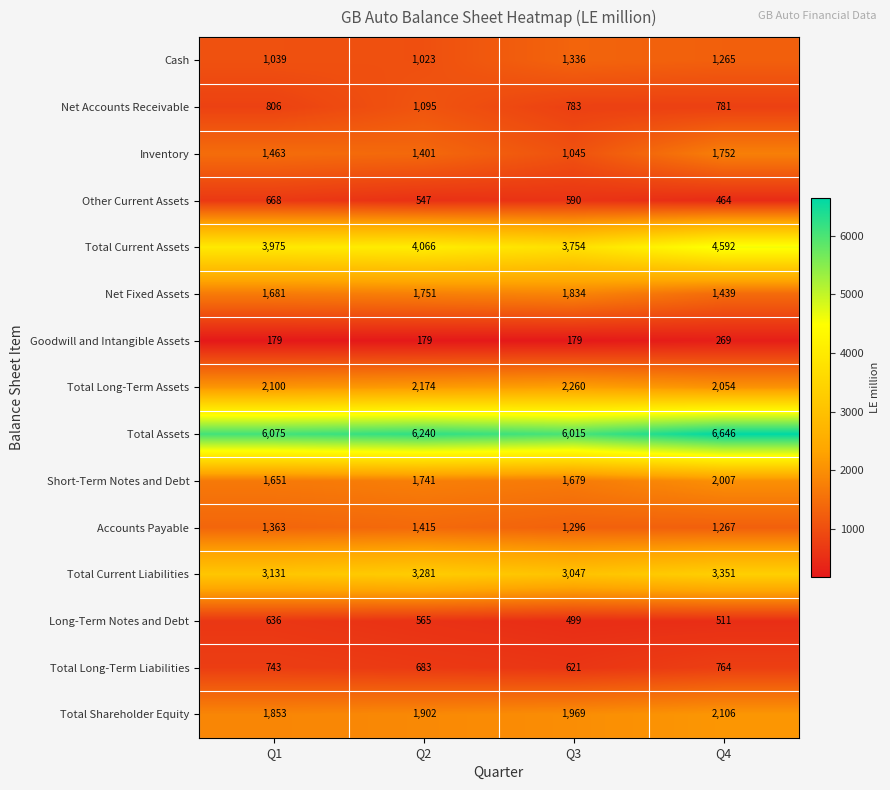

Which category has the highest value across all series?

Q4